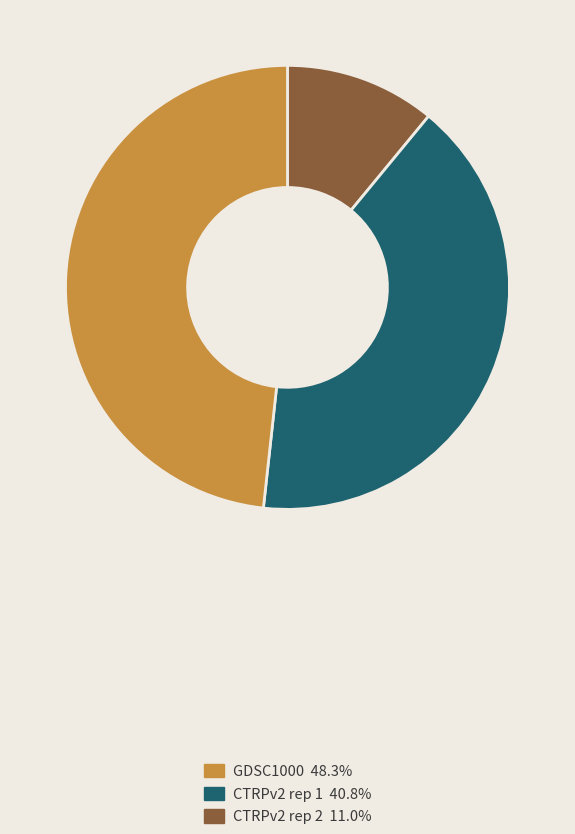

True or false: GDSC1000 accounts for 56% of the total.

False